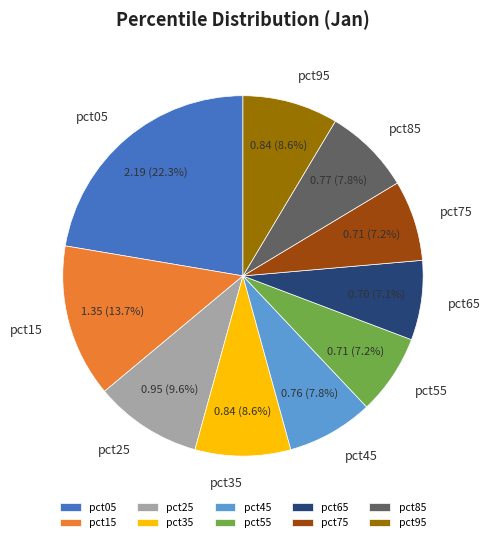

To the nearest percent, what is the combined percentage of pct65 and pct55?

14%